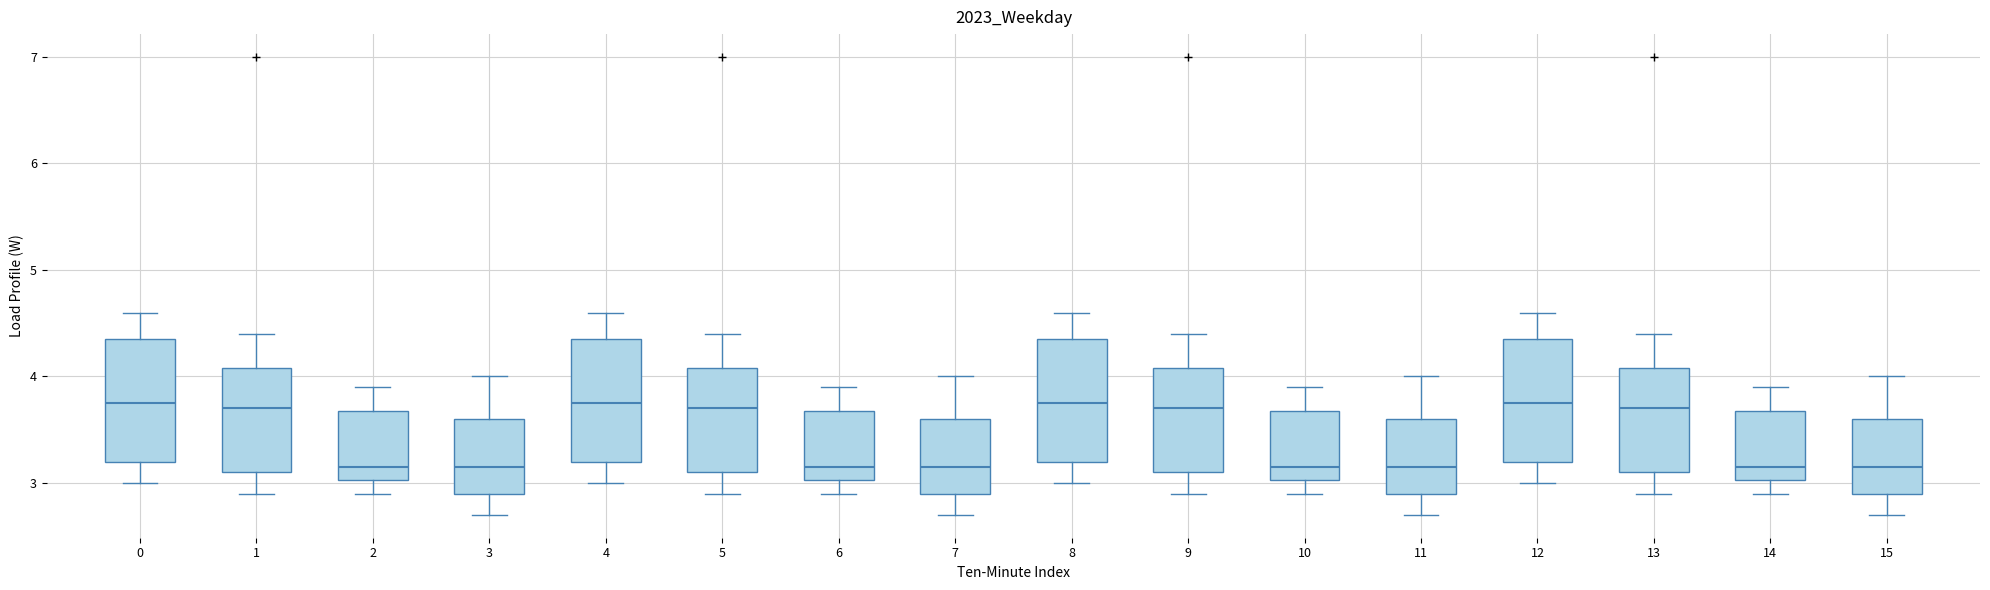

Where does the upper whisker of the box at x = 9 end on the y-axis? The values are not printed on the chart, so give them approximately, as read against the axis.

4.4